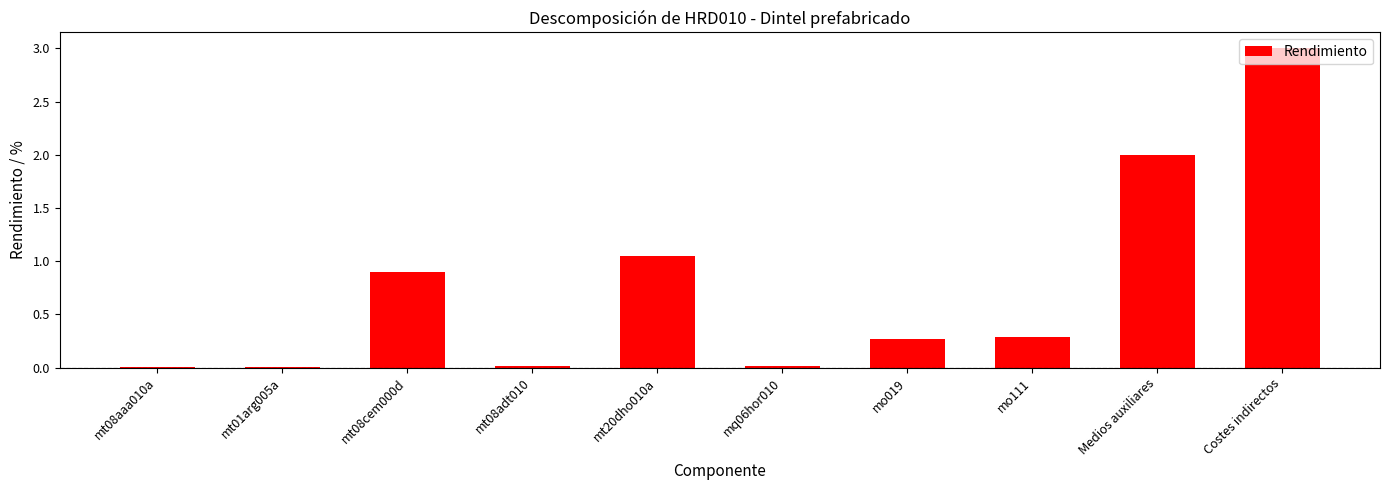

Which label corresponds to the largest value in the chart?

Costes indirectos